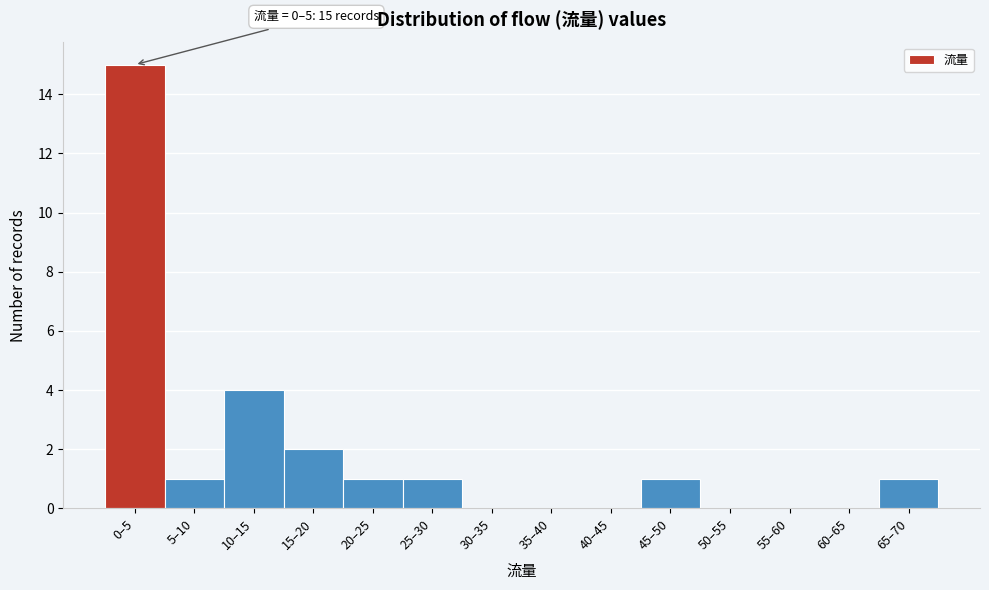

Reading left to right, list all the values displayed in this chart.

0–5=15	5–10=1	10–15=4	15–20=2	20–25=1	25–30=1	30–35=0	35–40=0	40–45=0	45–50=1	50–55=0	55–60=0	60–65=0	65–70=1